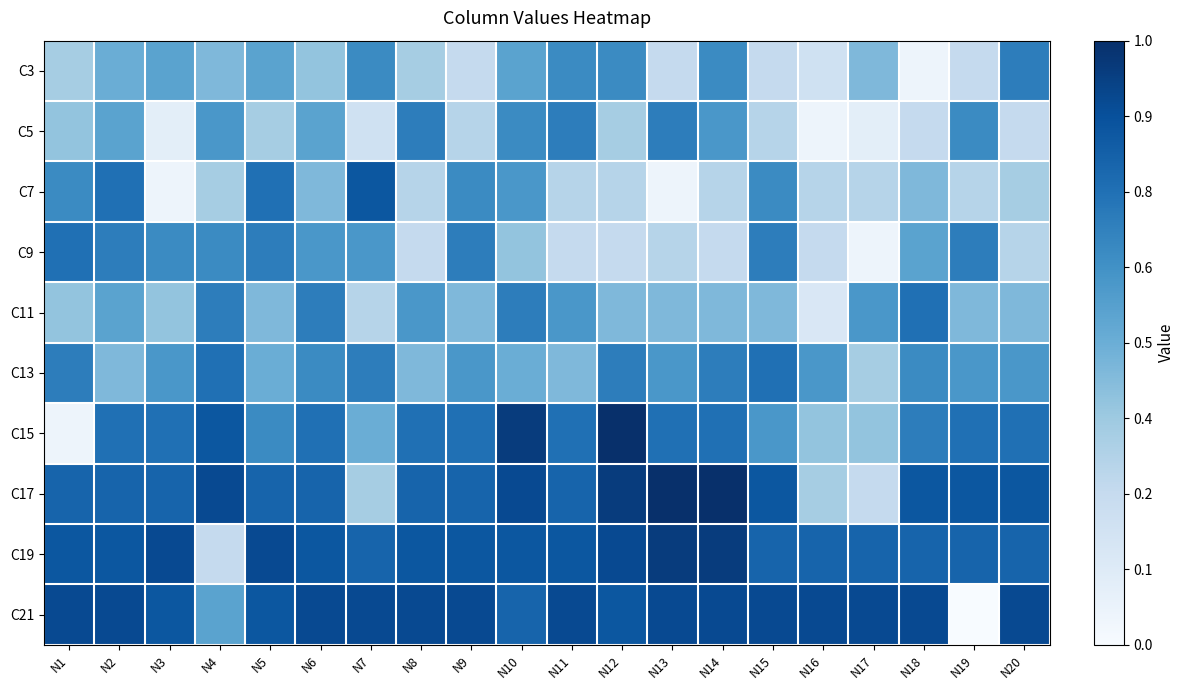

Reading right to left, what are all the values shown in this chart?

C3: N20=0.7	N19=0.2	N18=0.1	N17=0.5	N16=0.2	N15=0.2	N14=0.7	N13=0.2	N12=0.7	N11=0.7	N10=0.6	N9=0.2	N8=0.3	N7=0.7	N6=0.4	N5=0.6	N4=0.5	N3=0.6	N2=0.5	N1=0.3
C5: N20=0.2	N19=0.7	N18=0.2	N17=0.1	N16=0.1	N15=0.3	N14=0.6	N13=0.7	N12=0.3	N11=0.7	N10=0.7	N9=0.3	N8=0.7	N7=0.2	N6=0.6	N5=0.3	N4=0.6	N3=0.1	N2=0.6	N1=0.4
C7: N20=0.3	N19=0.3	N18=0.5	N17=0.3	N16=0.3	N15=0.7	N14=0.3	N13=0.1	N12=0.3	N11=0.3	N10=0.6	N9=0.7	N8=0.3	N7=0.8	N6=0.5	N5=0.8	N4=0.3	N3=0.1	N2=0.8	N1=0.7
C9: N20=0.3	N19=0.7	N18=0.6	N17=0.1	N16=0.2	N15=0.7	N14=0.2	N13=0.3	N12=0.2	N11=0.2	N10=0.4	N9=0.7	N8=0.2	N7=0.6	N6=0.6	N5=0.7	N4=0.7	N3=0.7	N2=0.7	N1=0.8
C11: N20=0.5	N19=0.5	N18=0.8	N17=0.6	N16=0.1	N15=0.5	N14=0.5	N13=0.5	N12=0.5	N11=0.6	N10=0.7	N9=0.5	N8=0.6	N7=0.3	N6=0.7	N5=0.5	N4=0.7	N3=0.4	N2=0.6	N1=0.4
C13: N20=0.6	N19=0.6	N18=0.7	N17=0.3	N16=0.6	N15=0.8	N14=0.7	N13=0.6	N12=0.7	N11=0.5	N10=0.5	N9=0.6	N8=0.5	N7=0.7	N6=0.7	N5=0.5	N4=0.8	N3=0.6	N2=0.5	N1=0.7
C15: N20=0.8	N19=0.8	N18=0.7	N17=0.4	N16=0.4	N15=0.6	N14=0.8	N13=0.8	N12=1.0	N11=0.8	N10=0.9	N9=0.8	N8=0.8	N7=0.5	N6=0.8	N5=0.7	N4=0.8	N3=0.8	N2=0.8	N1=0.1
C17: N20=0.8	N19=0.8	N18=0.8	N17=0.2	N16=0.3	N15=0.8	N14=1.0	N13=1.0	N12=0.9	N11=0.8	N10=0.9	N9=0.8	N8=0.8	N7=0.3	N6=0.8	N5=0.8	N4=0.9	N3=0.8	N2=0.8	N1=0.8
C19: N20=0.8	N19=0.8	N18=0.8	N17=0.8	N16=0.8	N15=0.8	N14=0.9	N13=0.9	N12=0.9	N11=0.8	N10=0.8	N9=0.8	N8=0.8	N7=0.8	N6=0.8	N5=0.9	N4=0.2	N3=0.9	N2=0.8	N1=0.8
C21: N20=0.9	N19=0.0	N18=0.9	N17=0.9	N16=0.9	N15=0.9	N14=0.9	N13=0.9	N12=0.8	N11=0.9	N10=0.8	N9=0.9	N8=0.9	N7=0.9	N6=0.9	N5=0.8	N4=0.6	N3=0.8	N2=0.9	N1=0.9